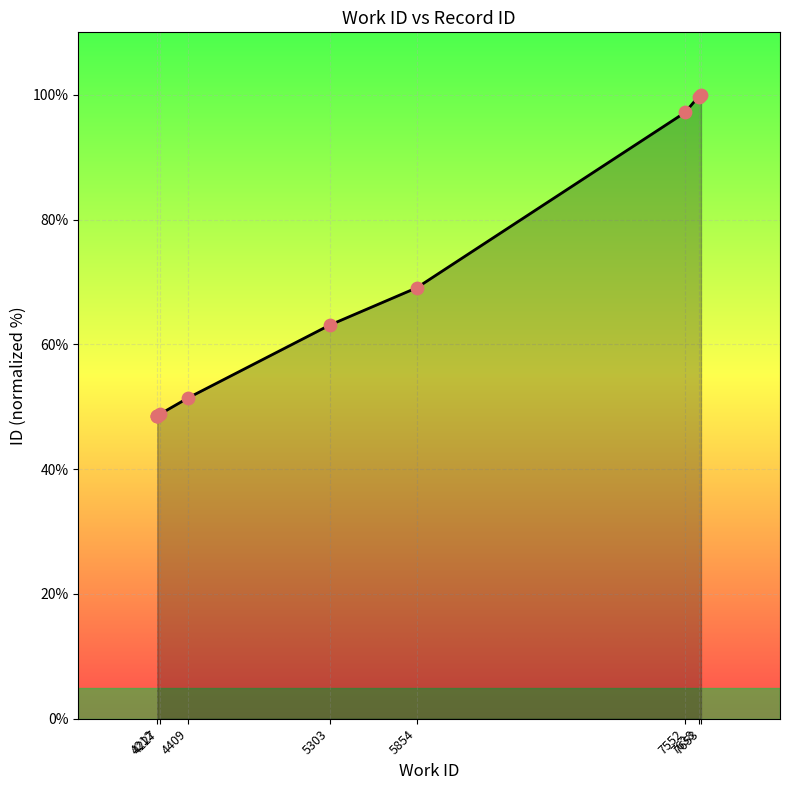

Approximately how many times larger is the value at 7653 compared to 4212?

2.1